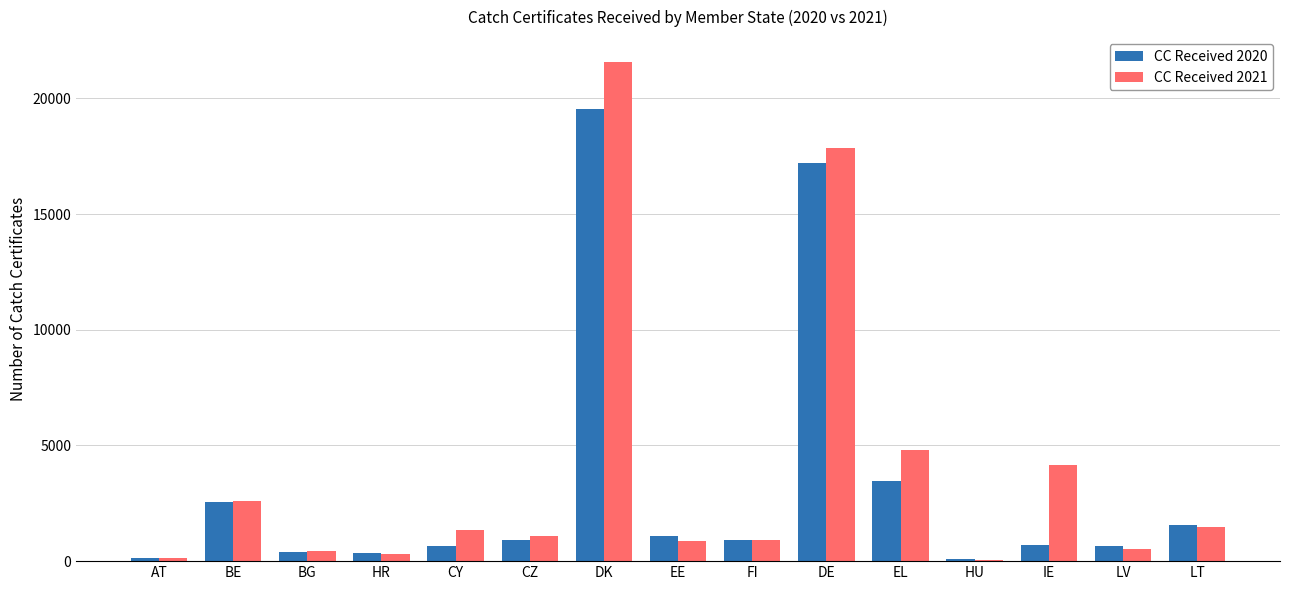

How many groups of bars are there?

15